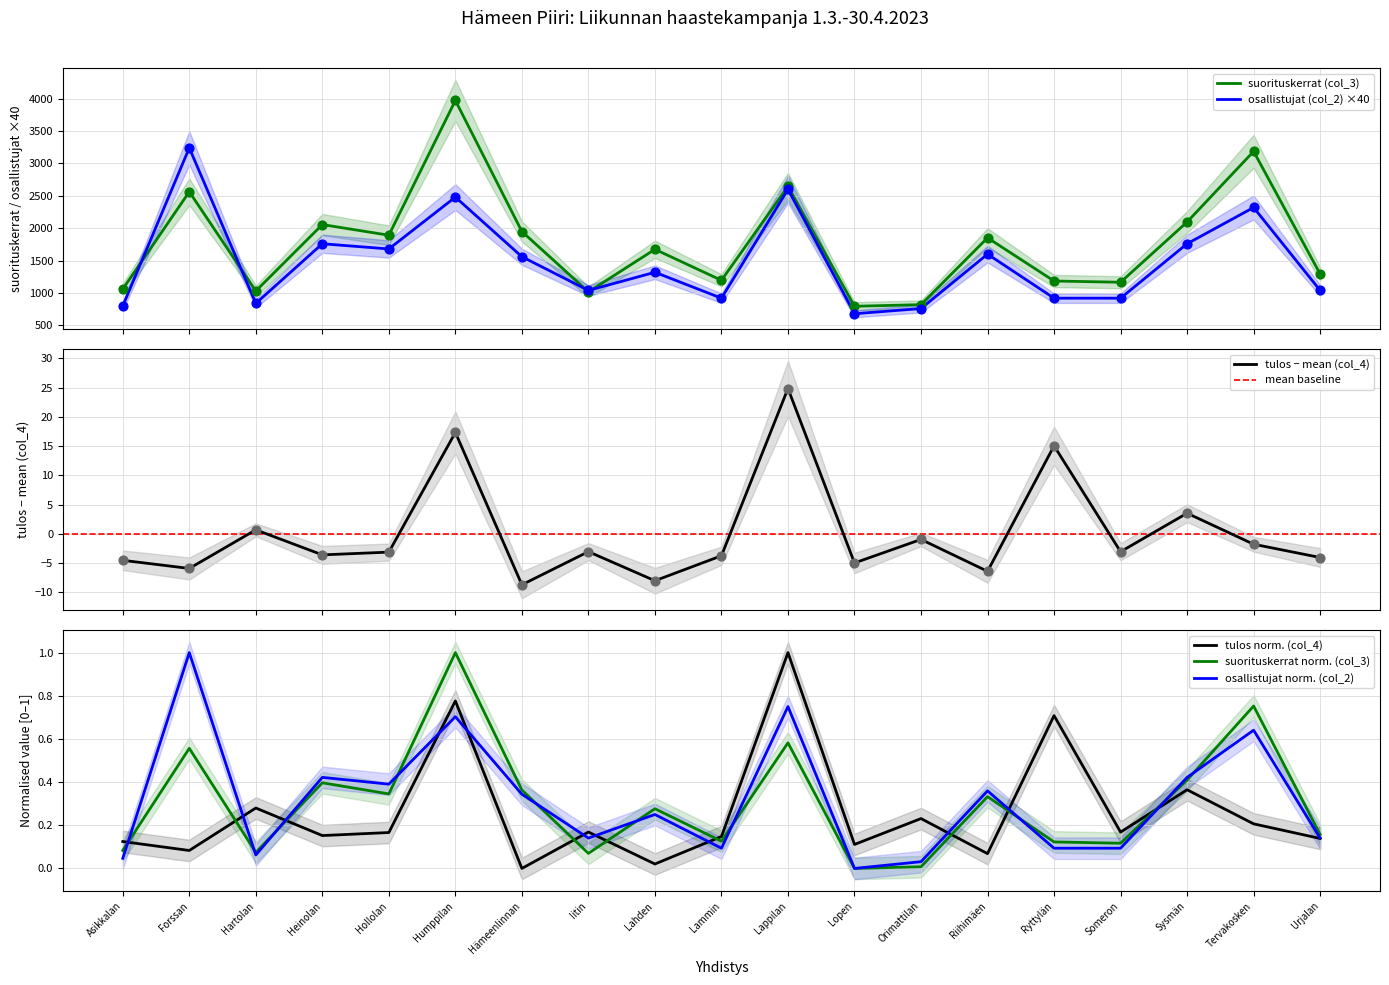

Which series has the largest total across all categories?

suorituskerrat (col_3)